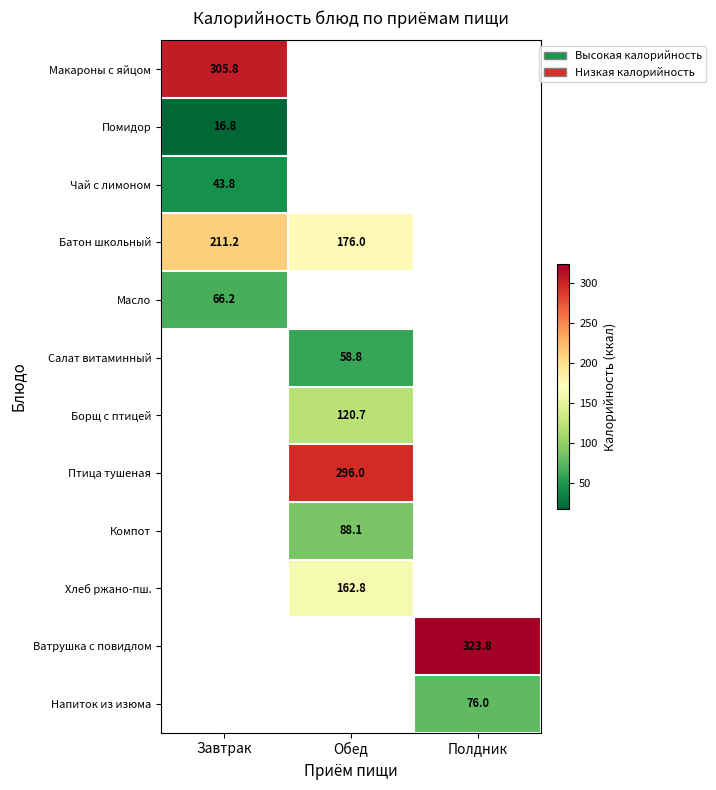

True or false: Батон школьный has a value of 115.1 at Обед.

False